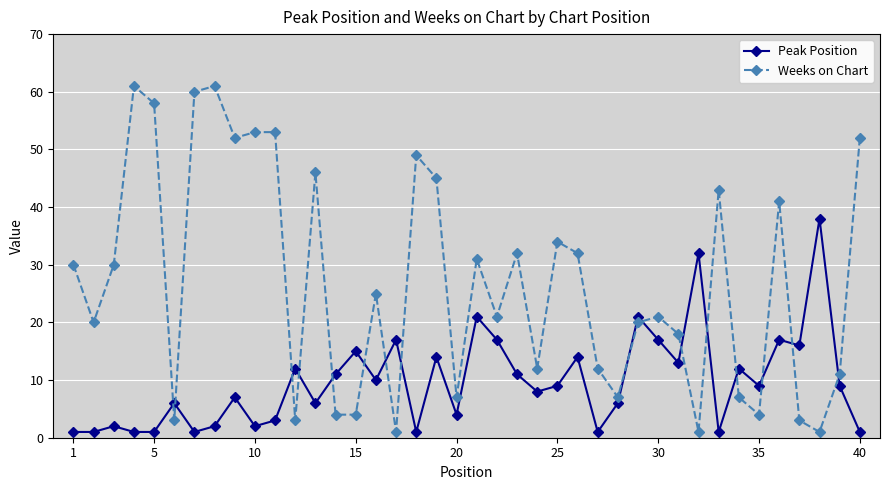

What is the sum of all Weeks on Chart values?

1068